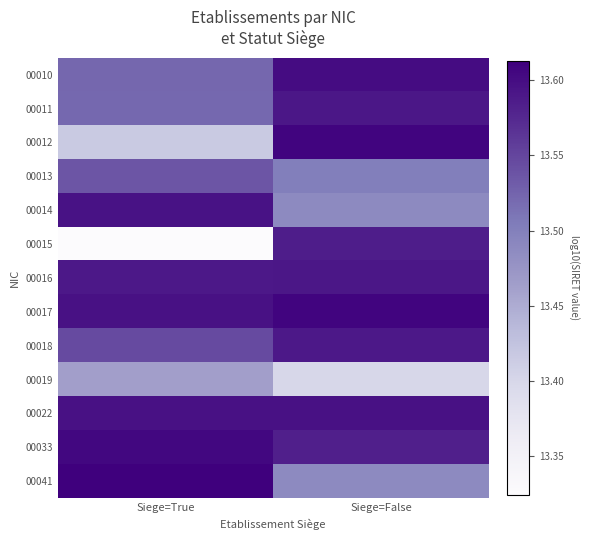

Reading left to right, list all the values displayed in this chart.

00010: Siege=True=13.5	Siege=False=13.6
00011: Siege=True=13.5	Siege=False=13.6
00012: Siege=True=13.4	Siege=False=13.6
00013: Siege=True=13.5	Siege=False=13.5
00014: Siege=True=13.6	Siege=False=13.5
00015: Siege=True=13.3	Siege=False=13.6
00016: Siege=True=13.6	Siege=False=13.6
00017: Siege=True=13.6	Siege=False=13.6
00018: Siege=True=13.5	Siege=False=13.6
00019: Siege=True=13.5	Siege=False=13.4
00022: Siege=True=13.6	Siege=False=13.6
00033: Siege=True=13.6	Siege=False=13.6
00041: Siege=True=13.6	Siege=False=13.5